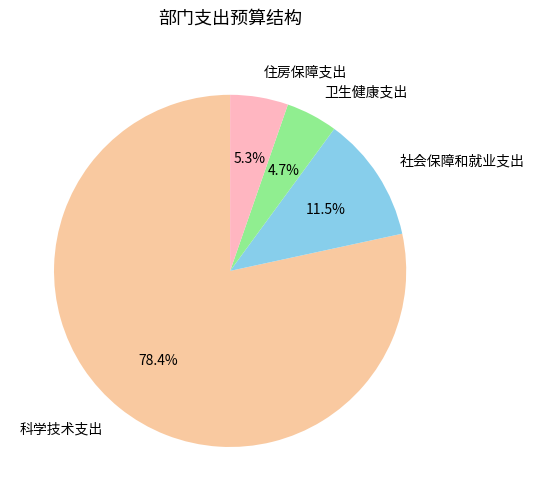

Which has a higher value, 卫生健康支出 or 科学技术支出?

科学技术支出